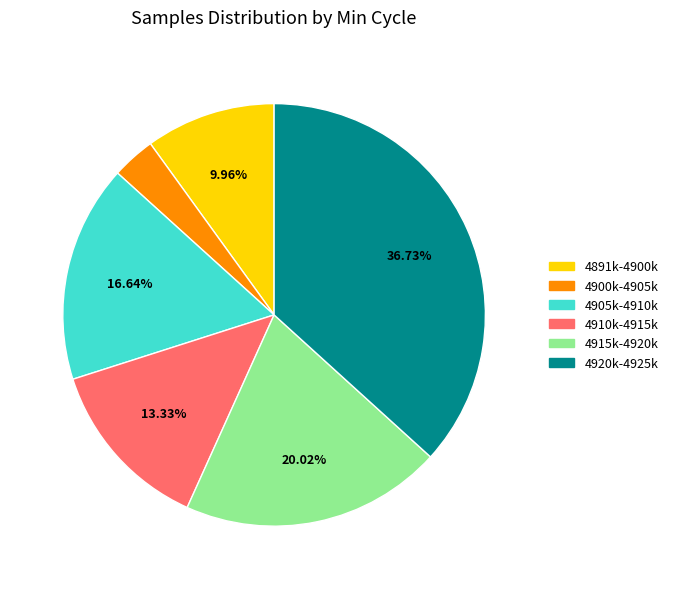

Is there a majority slice in this chart?

No